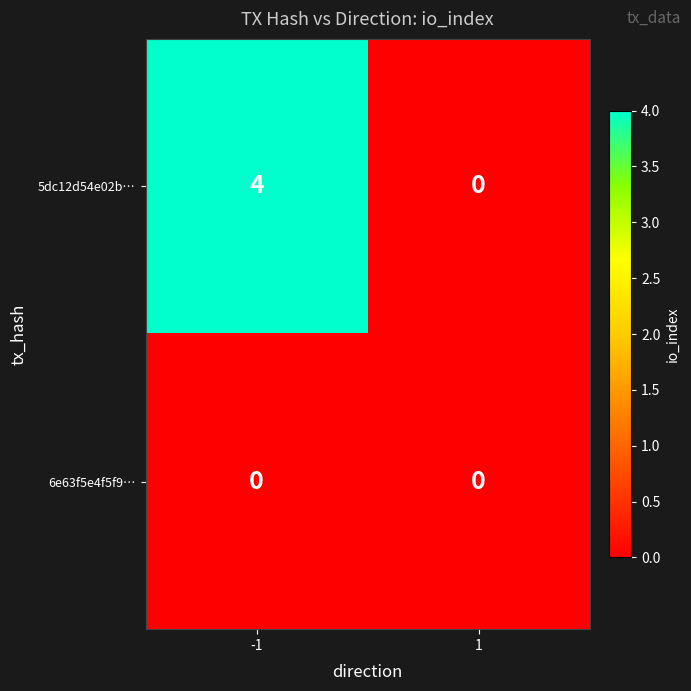

The 5dc12d54e02b… series shows 7 at -1. True or false?

False